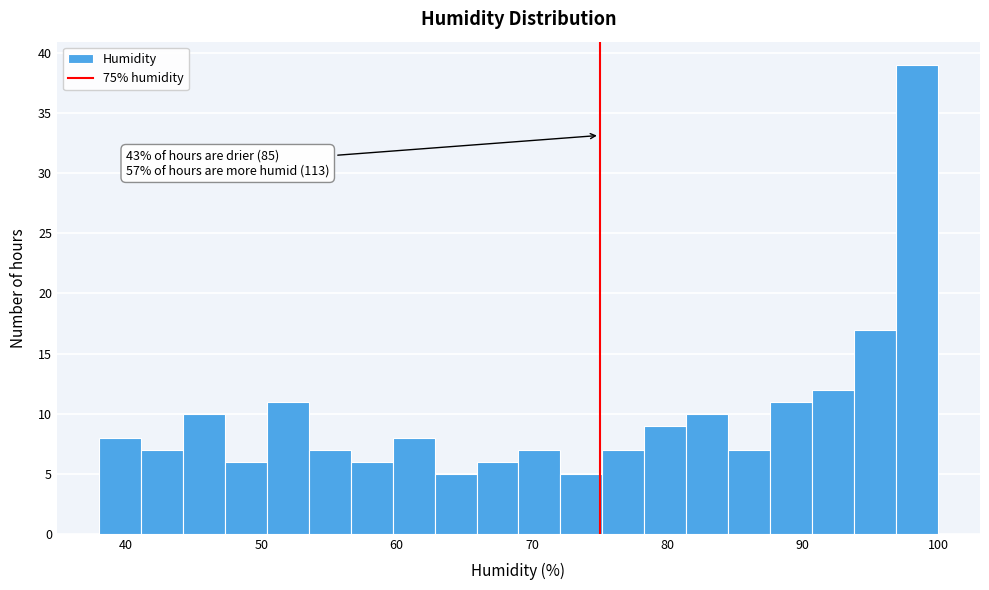

Read against the x-axis, roughly where is the centre of the tallest bar?

98